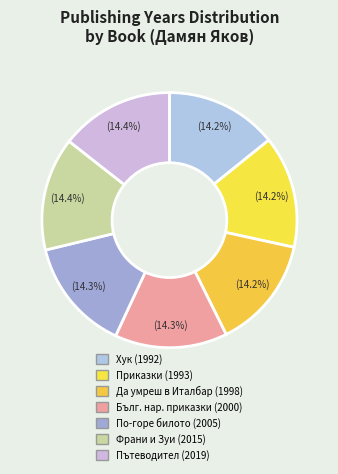

What is the smallest slice in the pie chart?

Хук (8189)